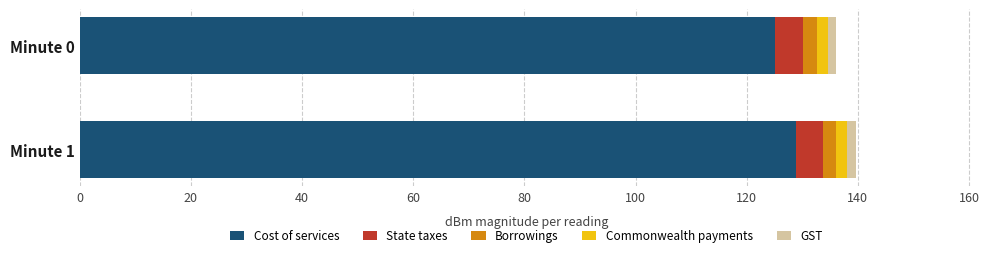

At which label does Cost of services reach its minimum?

Minute 0